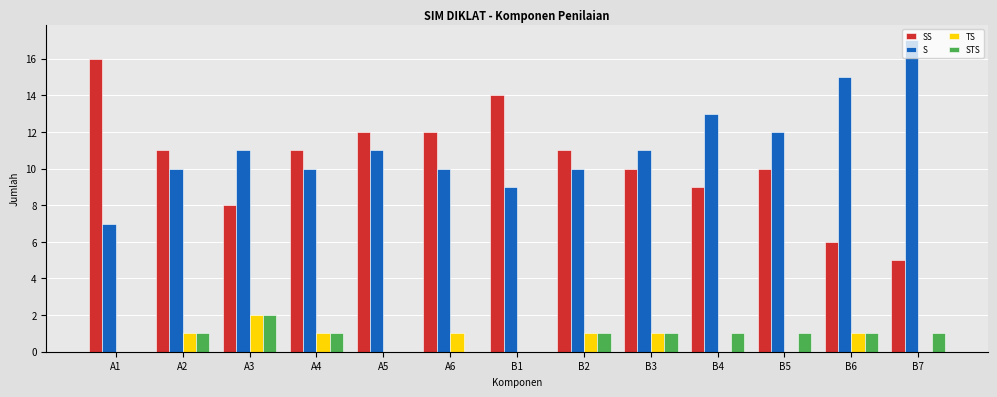

Reading left to right, list all the values displayed in this chart.

SS: 16	11	8	11	12	12	14	11	10	9	10	6	5
S: 7	10	11	10	11	10	9	10	11	13	12	15	17
TS: 0	1	2	1	0	1	0	1	1	0	0	1	0
STS: 0	1	2	1	0	0	0	1	1	1	1	1	1